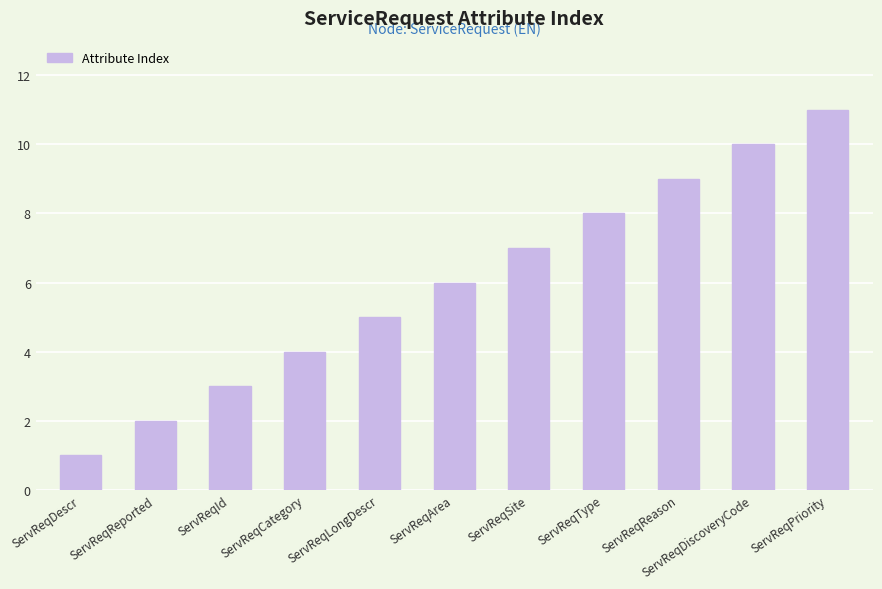

True or false: the data shows 10 at ServReqArea.

False